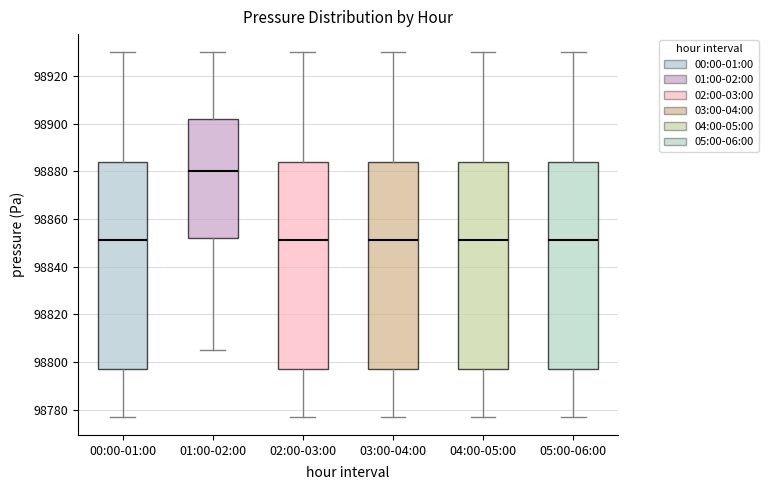

Reading left to right, read every box against the y-axis: the position of its median line, the range the box covers, and the ends of its whiskers. The values are not printed on the chart, so give them approximately, as read against the axis.

00:00-01:00: median 98852, box 98798 to 98884, whiskers 98778 to 98930
01:00-02:00: median 98880, box 98852 to 98902, whiskers 98806 to 98930
02:00-03:00: median 98852, box 98798 to 98884, whiskers 98778 to 98930
03:00-04:00: median 98852, box 98798 to 98884, whiskers 98778 to 98930
04:00-05:00: median 98852, box 98798 to 98884, whiskers 98778 to 98930
05:00-06:00: median 98852, box 98798 to 98884, whiskers 98778 to 98930